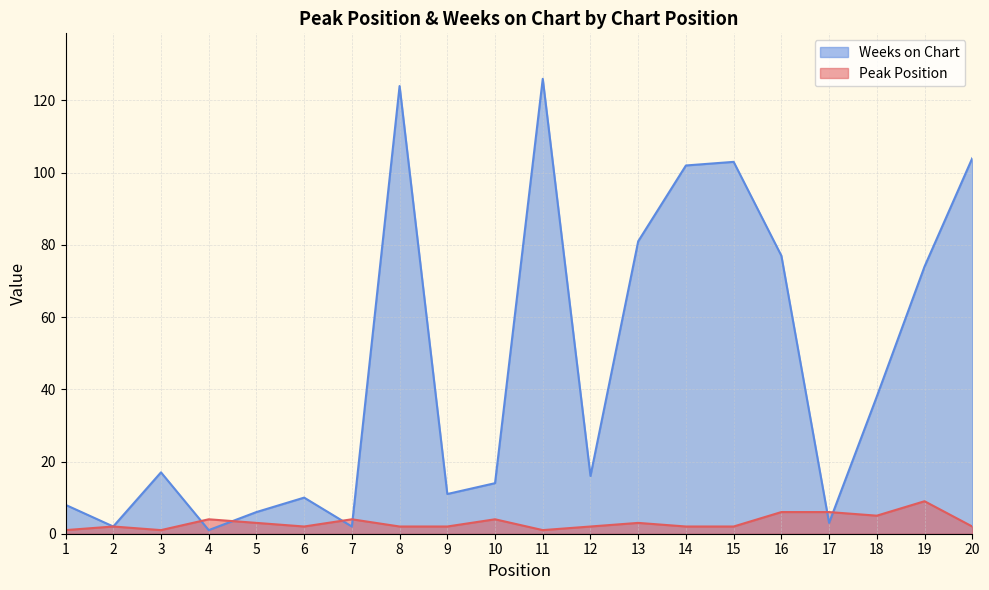

Reading left to right, extract all data points from this chart.

Peak Position: 1	2	1	4	3	2	4	2	2	4	1	2	3	2	2	6	6	5	9	2
Weeks on Chart: 8	2	17	1	6	10	2	124	11	14	126	16	81	102	103	77	3	38	74	104